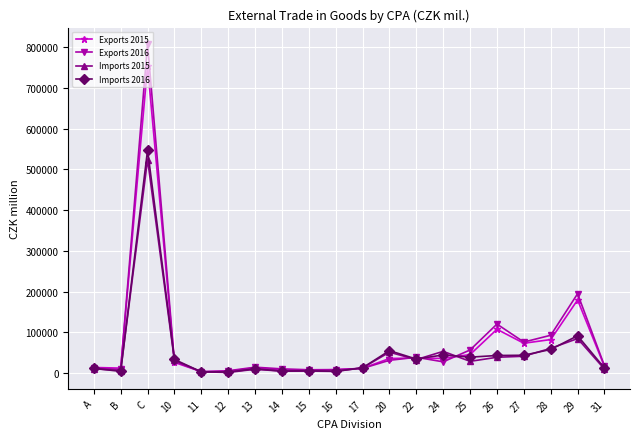

What is the spread (max minus min) of values at 16?

4374